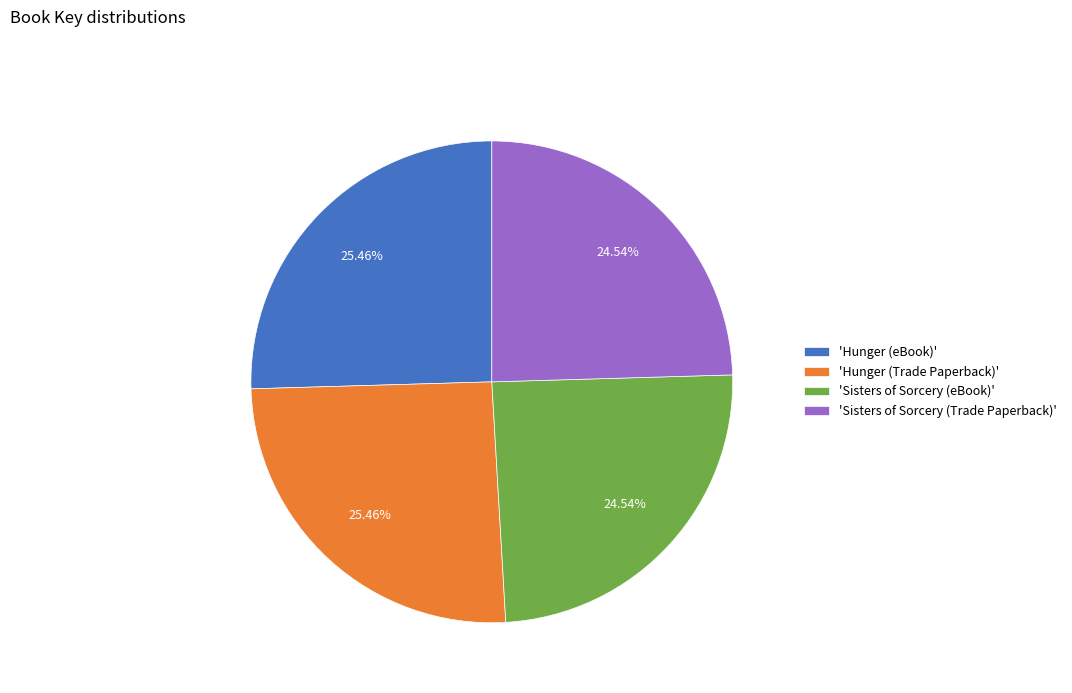

Approximately how many times larger is the value at 'Hunger (eBook)' compared to 'Sisters of Sorcery (Trade Paperback)'?

1.0